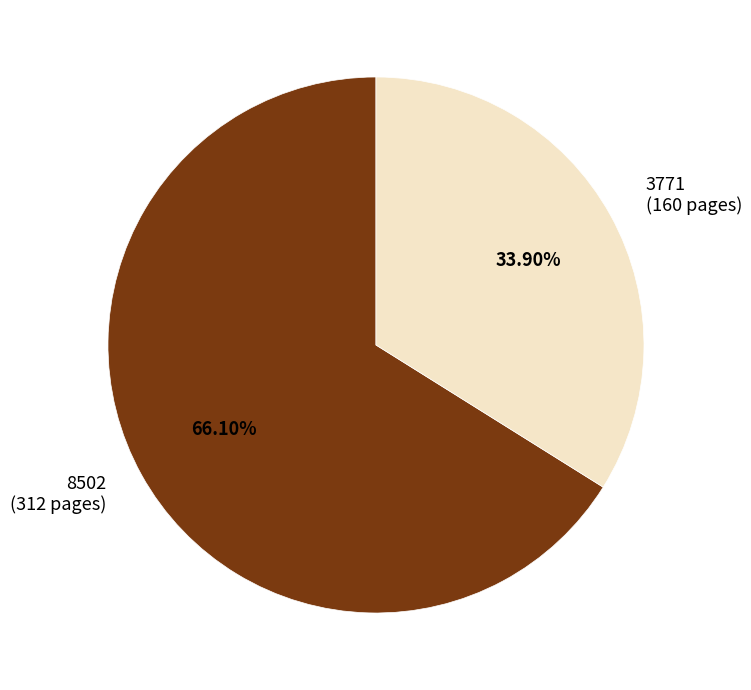

What percentage is NOT represented by 3771?

66.1%